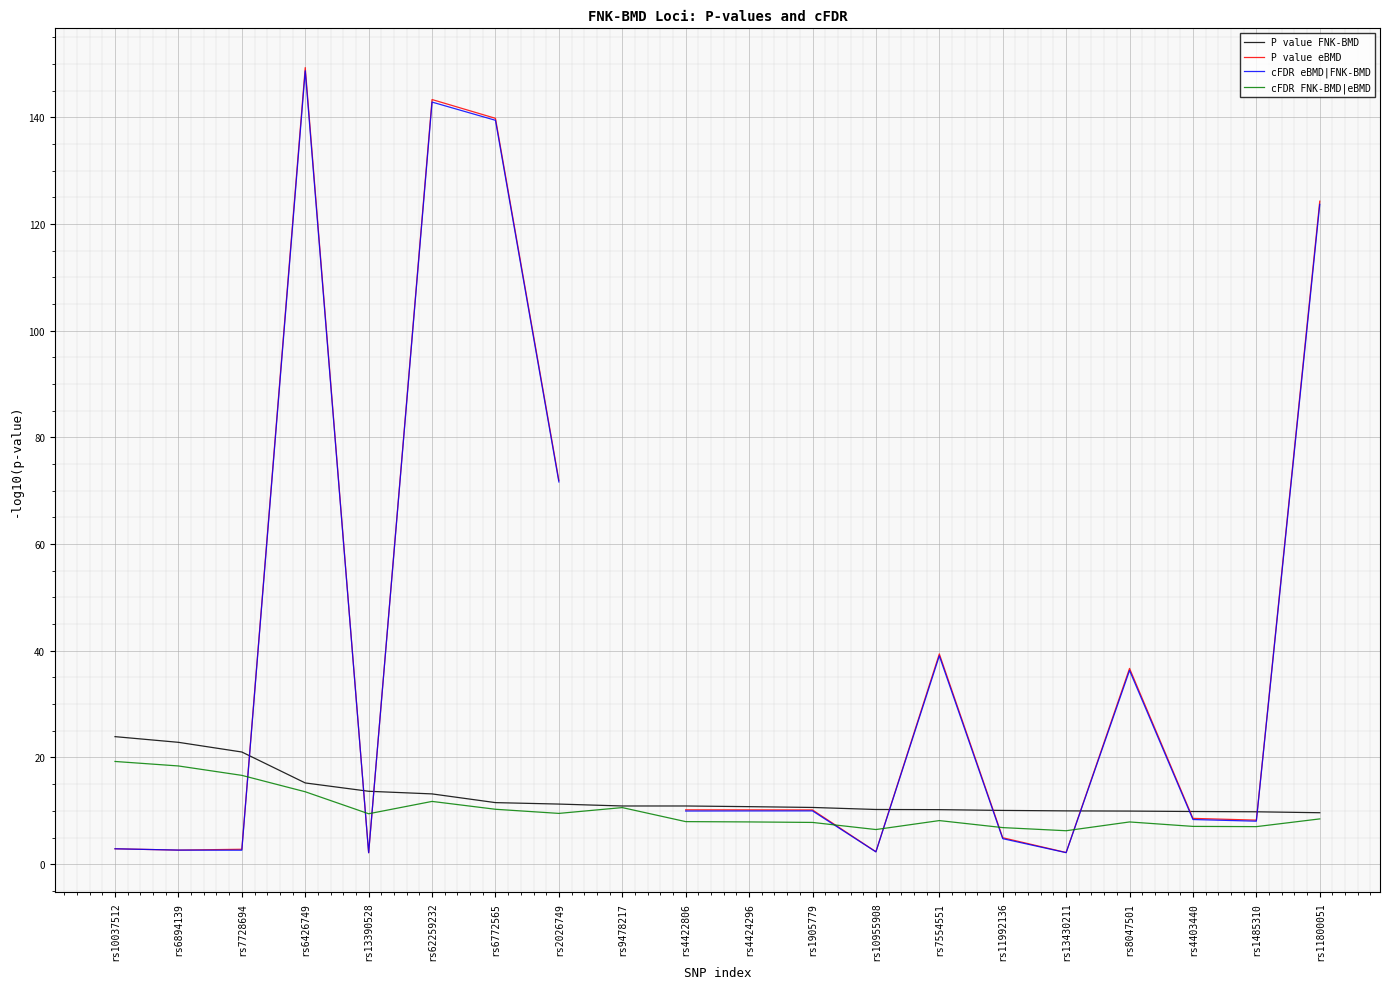

How many distinct data groups are displayed?

4